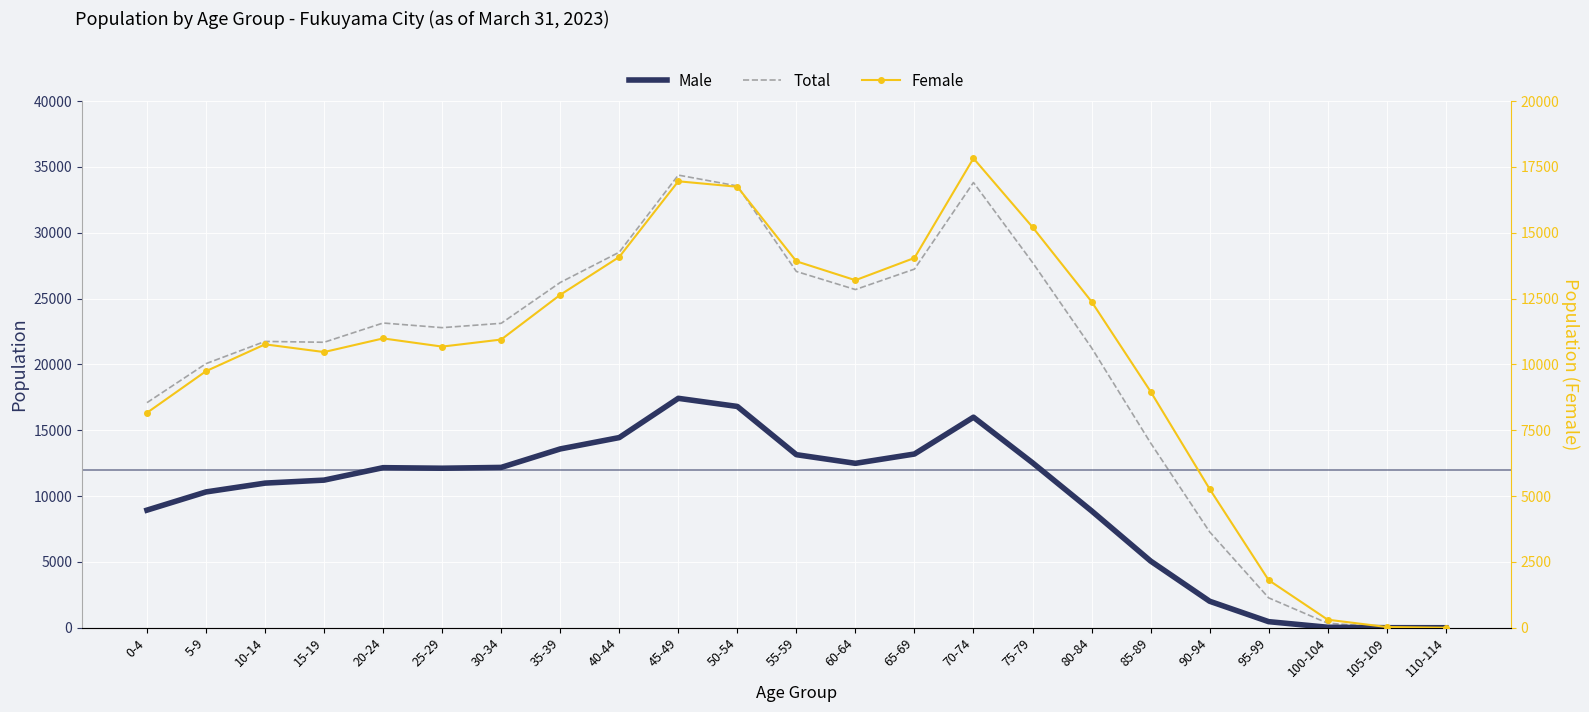

At which category does Total reach its first local peak?

10-14